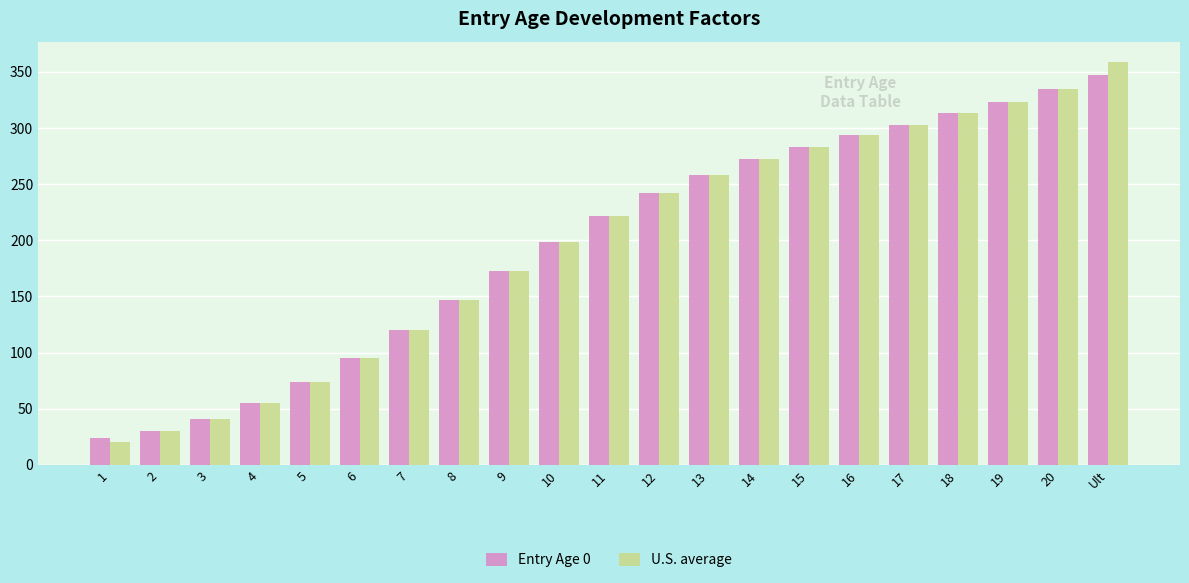

At how many categories does at least one series exceed 139?

14